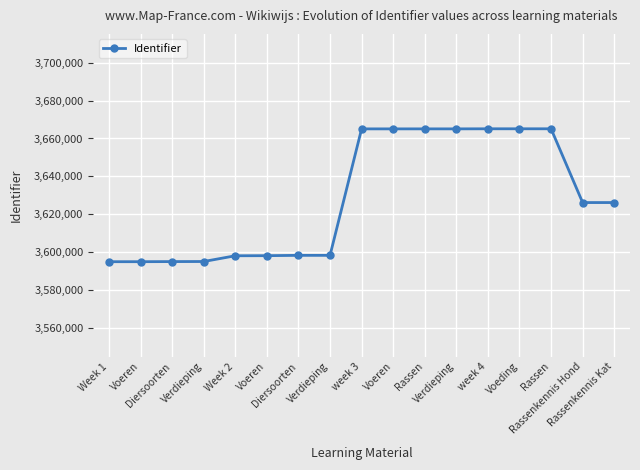

List the labels in order of value, largest first.

Rassen, Voeding, week 4, Verdieping, Rassen, Voeren, week 3, Rassenkennis Kat, Rassenkennis Hond, Verdieping, Diersoorten, Voeren, Week 2, Verdieping, Diersoorten, Voeren, Week 1